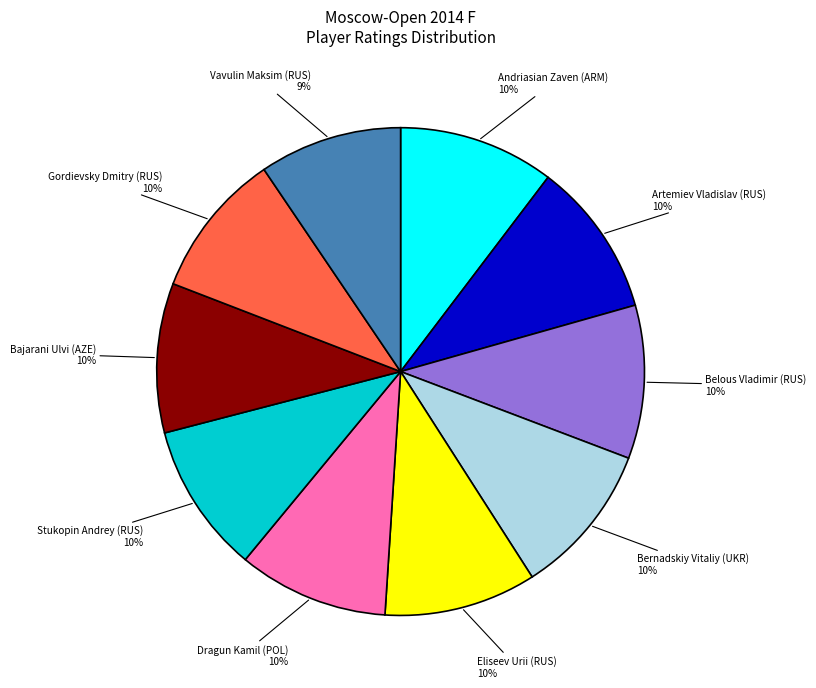

How many slices are in this pie chart?

10